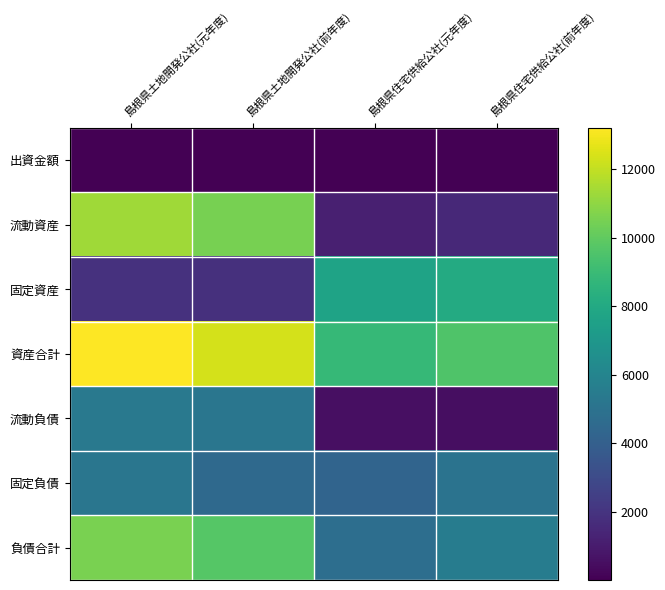

Which series has the largest total across all categories?

資産合計